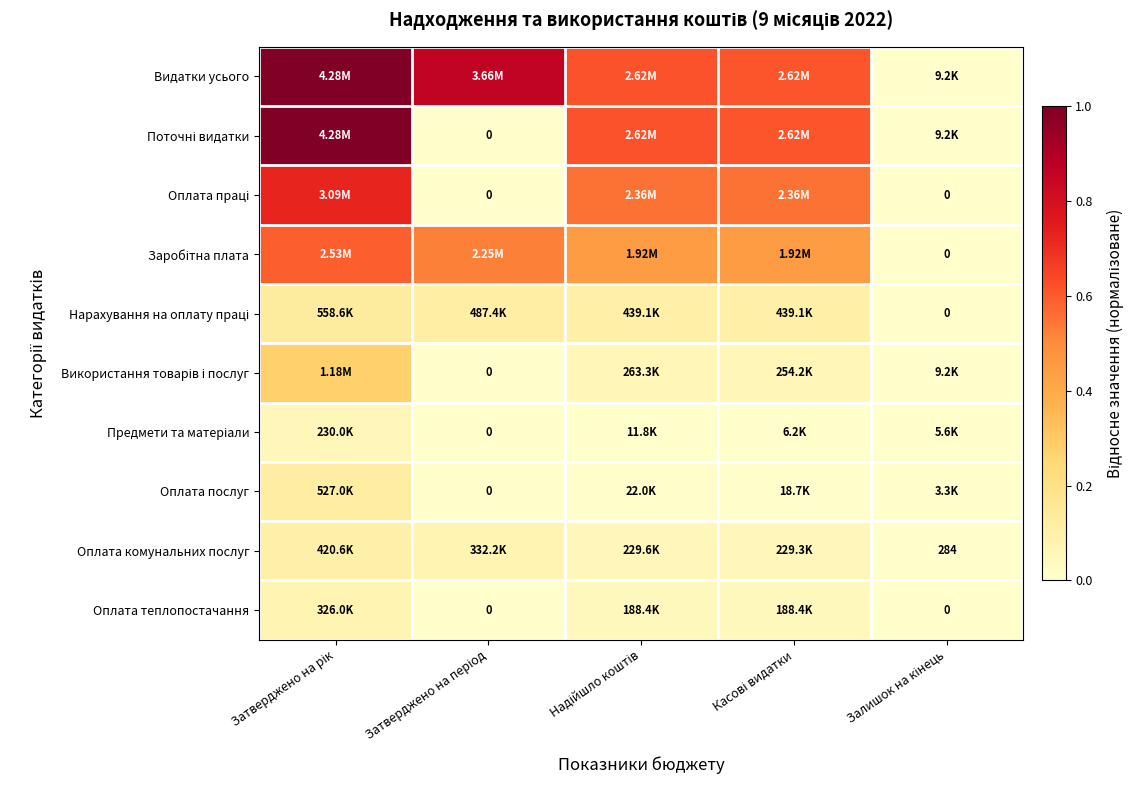

How many distinct data groups are displayed?

10